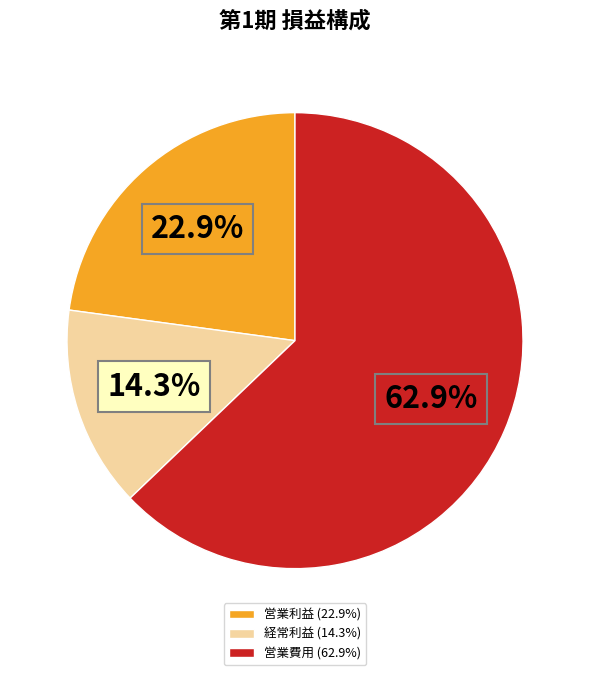

Is the sum of 営業利益 and 経常利益 greater than half?

No